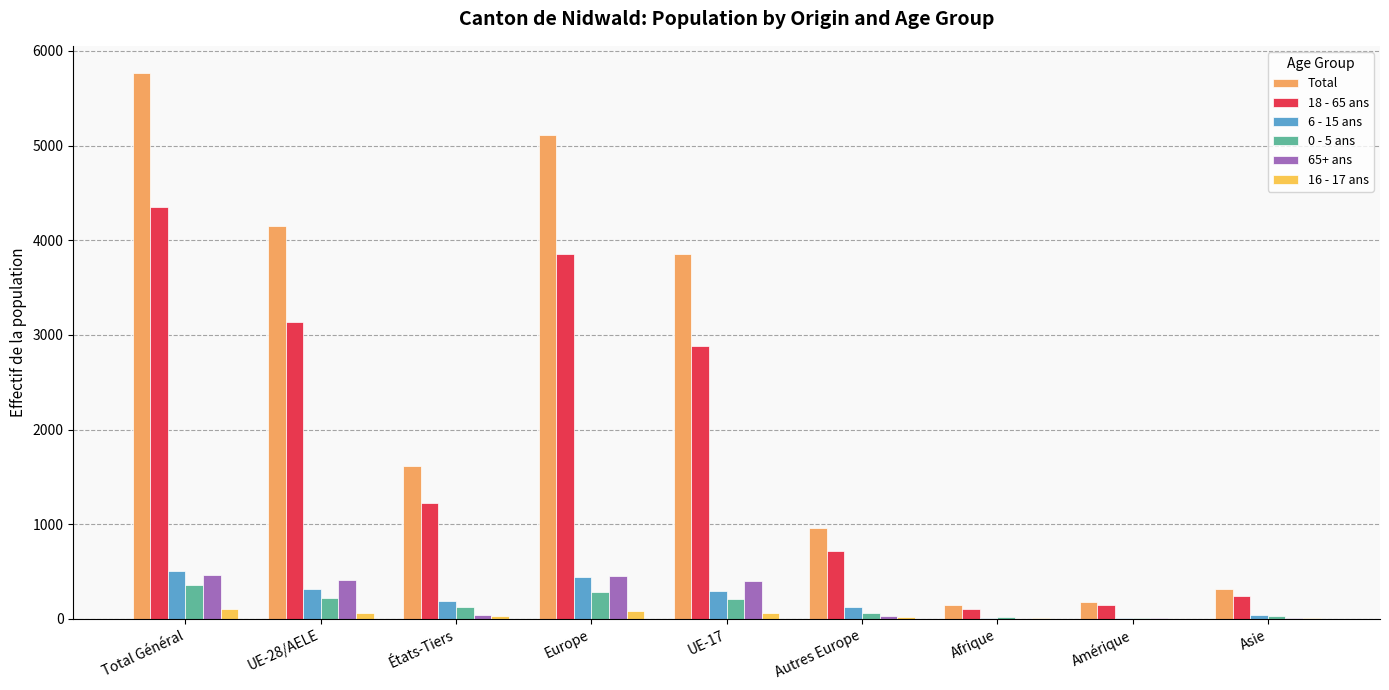

What is the label of the 2nd bar from the left?

UE-28/AELE